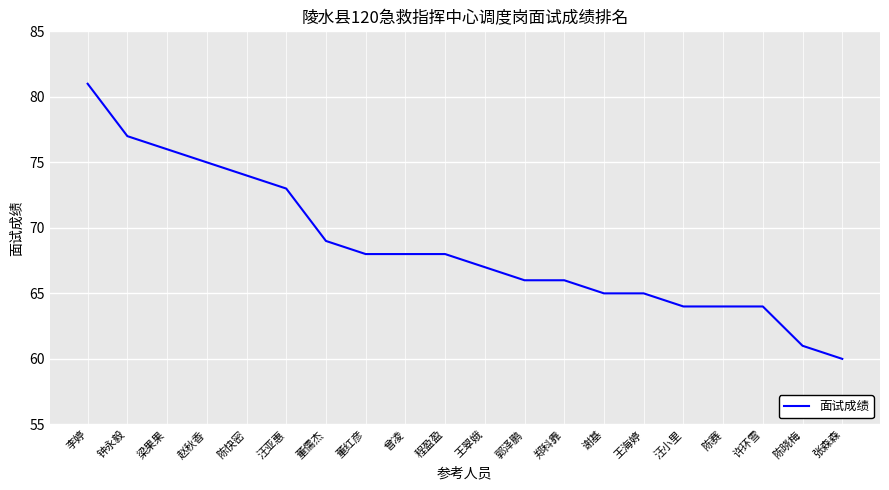

What is the difference between the maximum and minimum values?

21